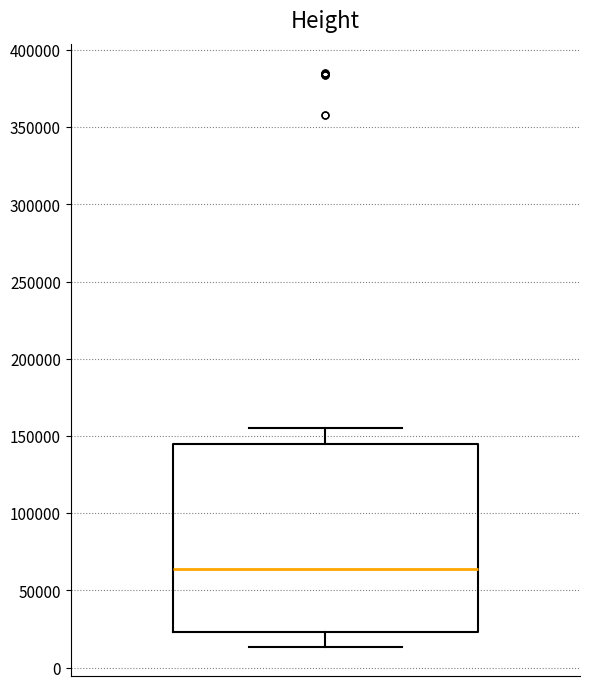

Read this box plot against the y-axis: the position of the median line, the range covered by the box, and the ends of both whiskers. The values are not printed on the chart, so give them approximately, as read against the axis.

median 65000, box 25000 to 145000, whiskers 15000 to 155000